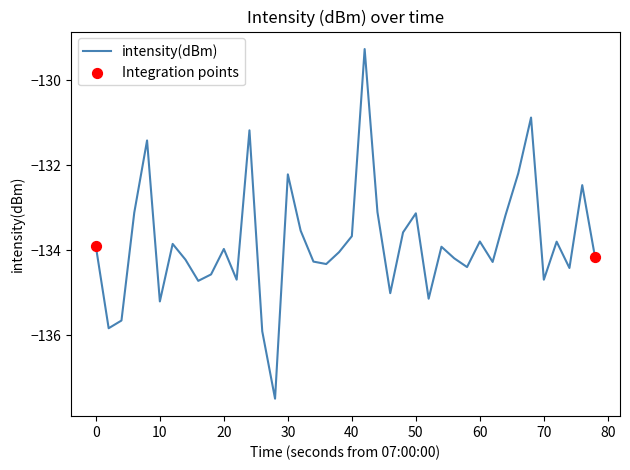

What is the smallest value displayed?

-137.5